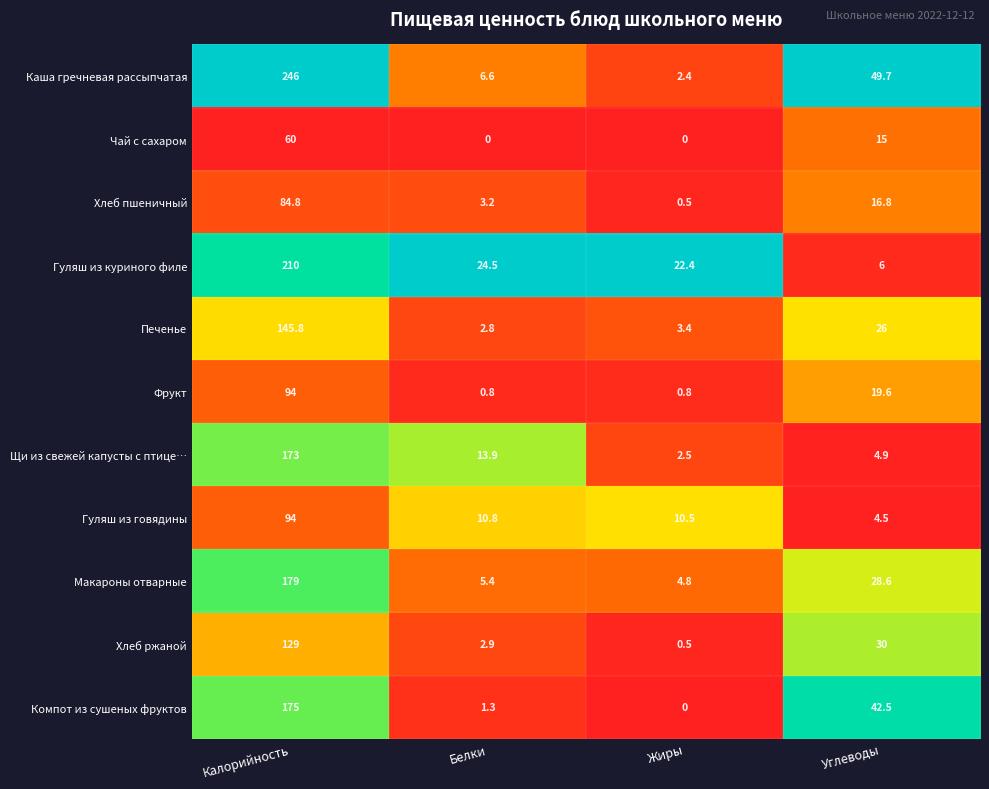

The Хлеб ржаной series shows 0.5 at Жиры. True or false?

True